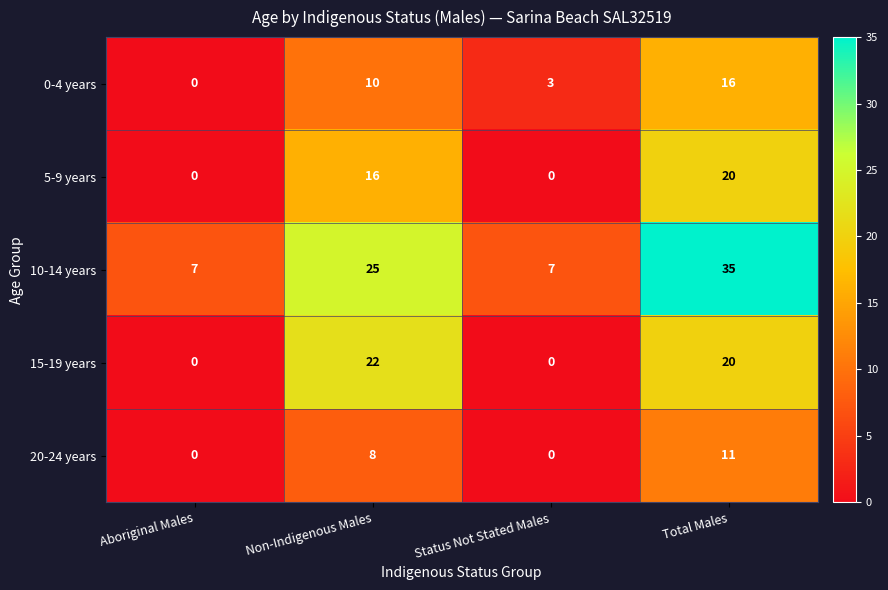

Count the number of data series in this chart.

5